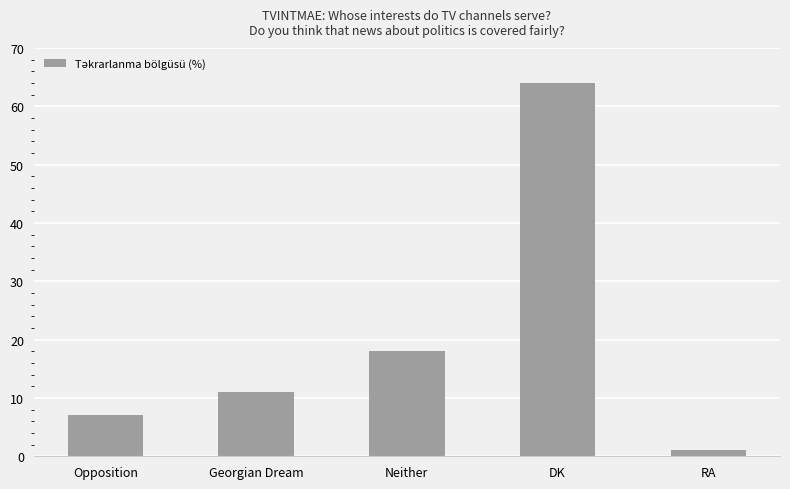

Reading right to left, what are all the values shown in this chart?

1	64	18	11	7